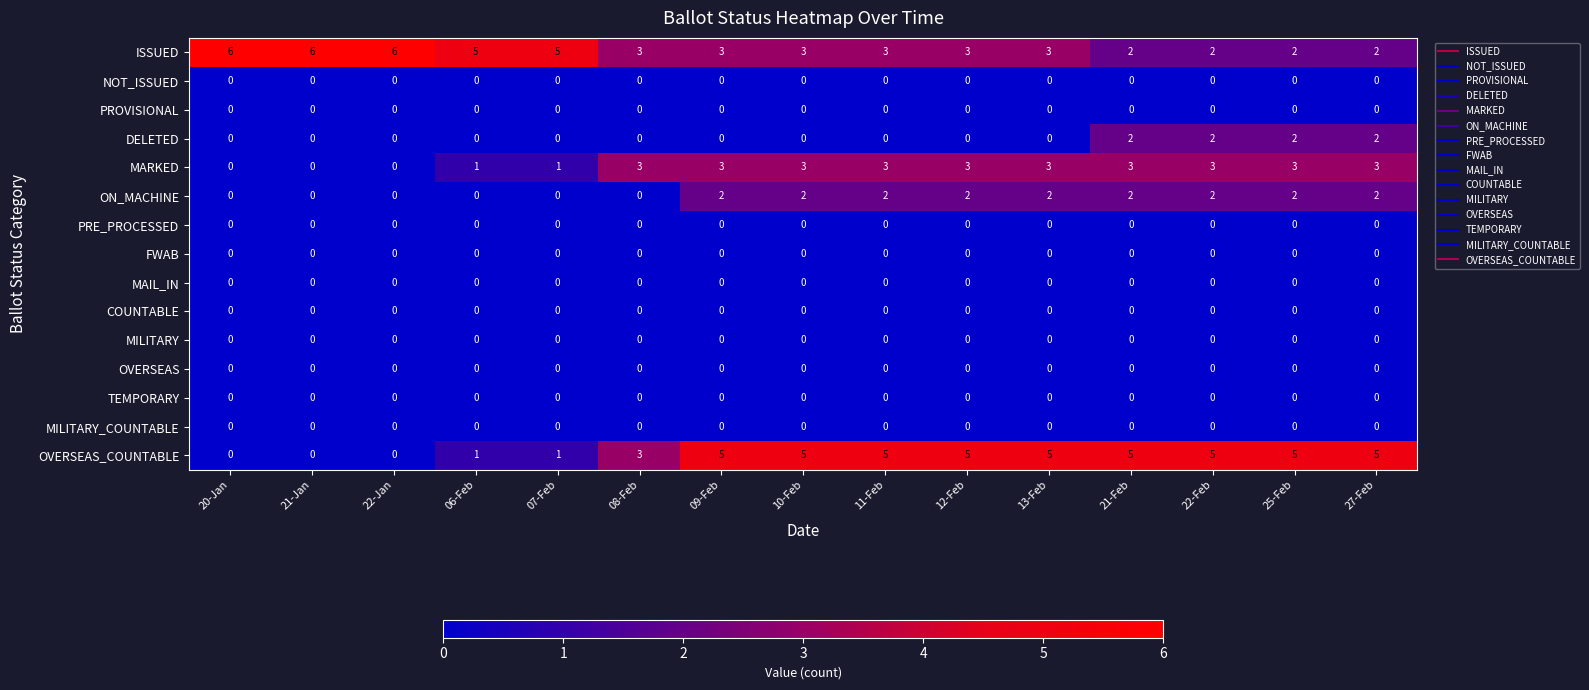

The value of COUNTABLE at 13-Feb is 0. True or false?

True